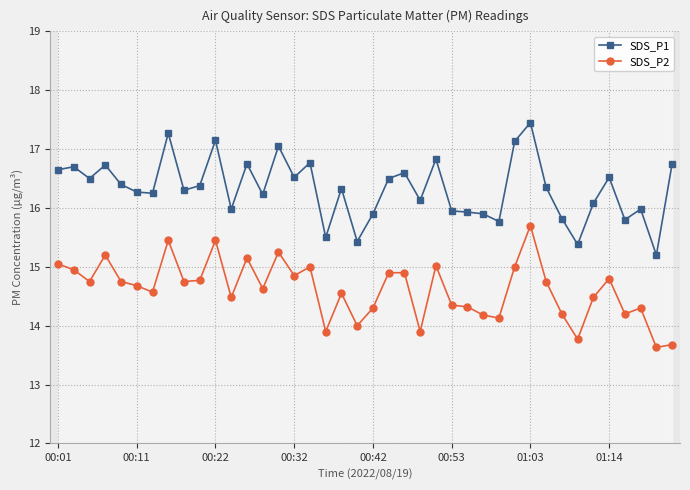

Which series has the largest total across all categories?

SDS_P1